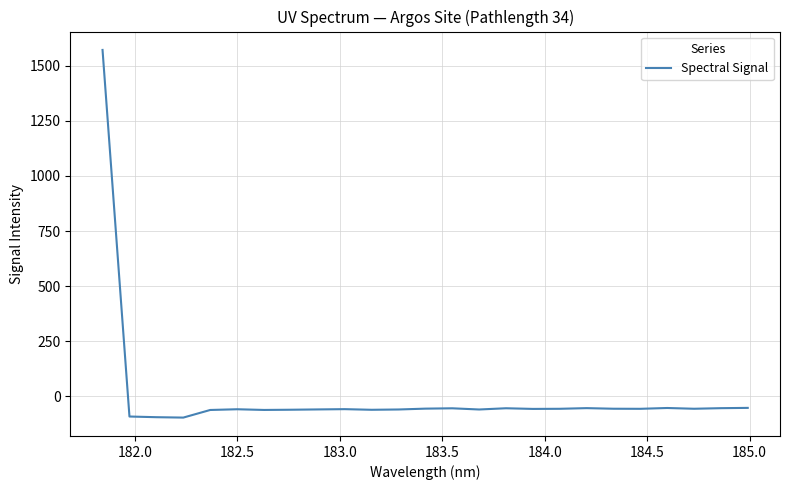

What is the difference between the maximum and minimum values?

1668.1